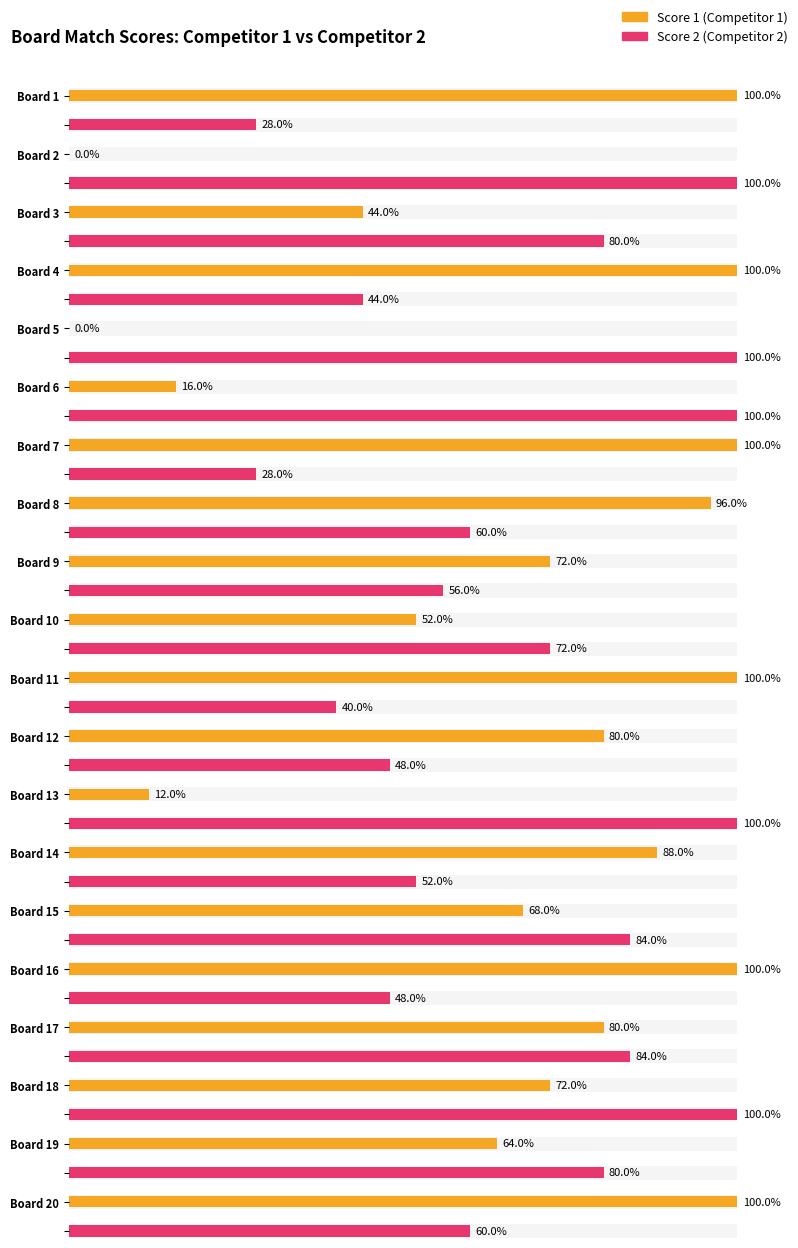

Where does the Score 1 series first go above 20?

Board 1